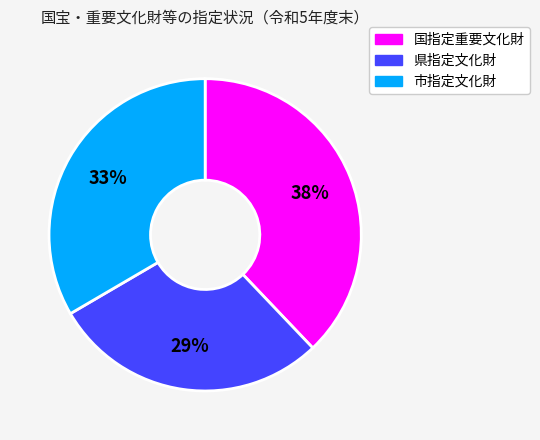

How many segments does this pie chart have?

3